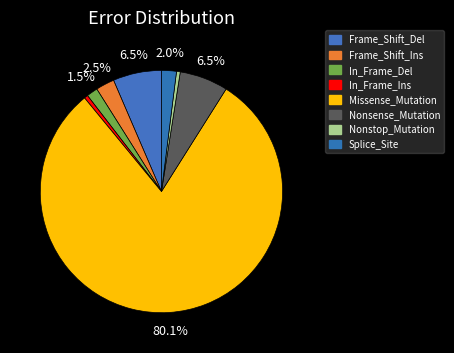

To the nearest percent, what percentage of the pie is In_Frame_Del?

1%